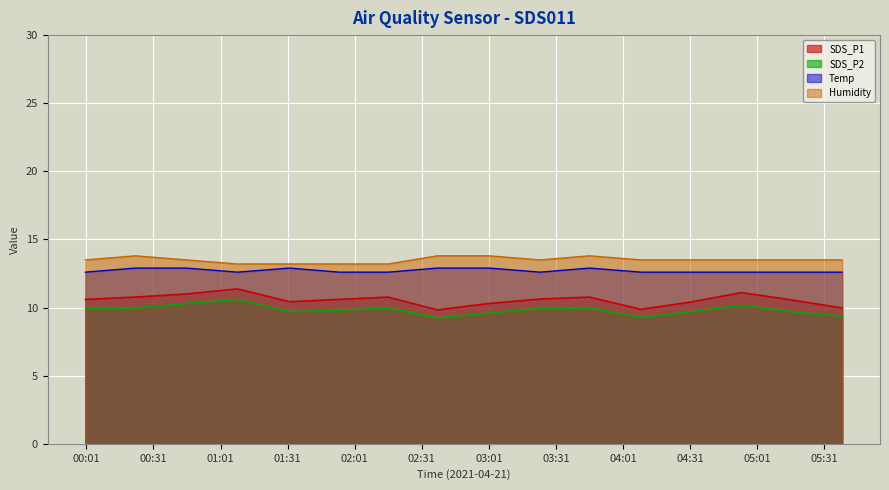

At which category does the chart reach its minimum across all series?

2021/04/21 02:38:00